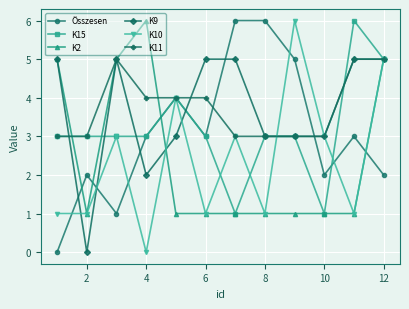

What is the lowest value of the K11 series?

3